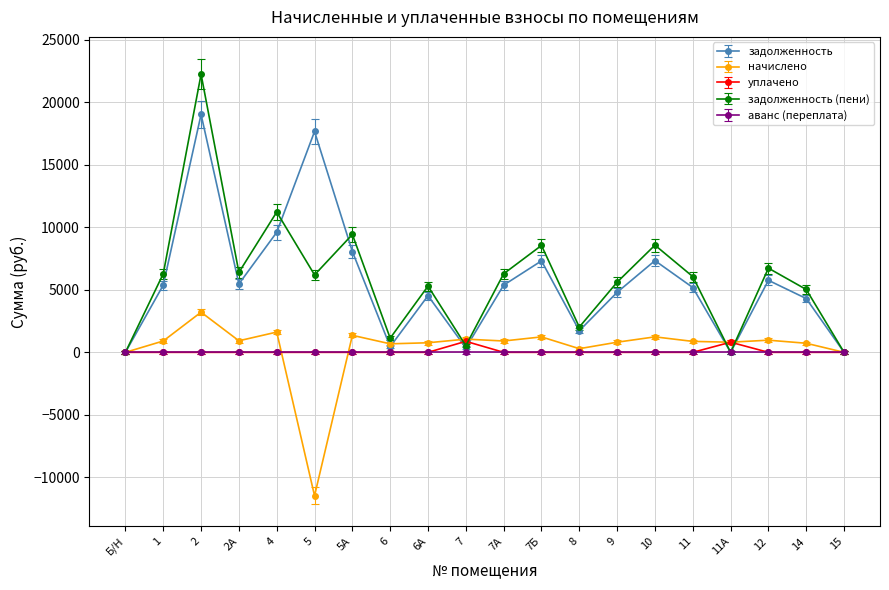

Between 9 and 10, which series saw the biggest shift?

задолженность (пени)